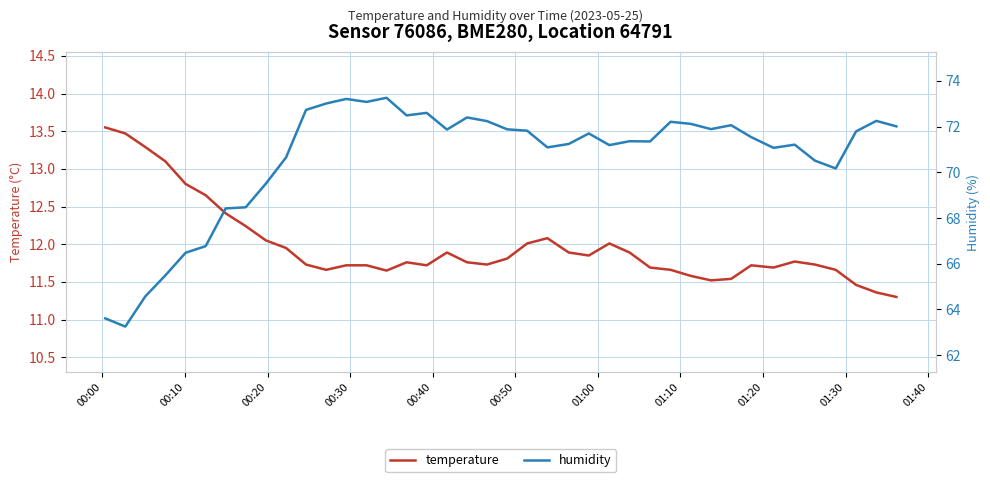

In humidity, how many points are lower than both neighbors (excluding endpoints)?

10